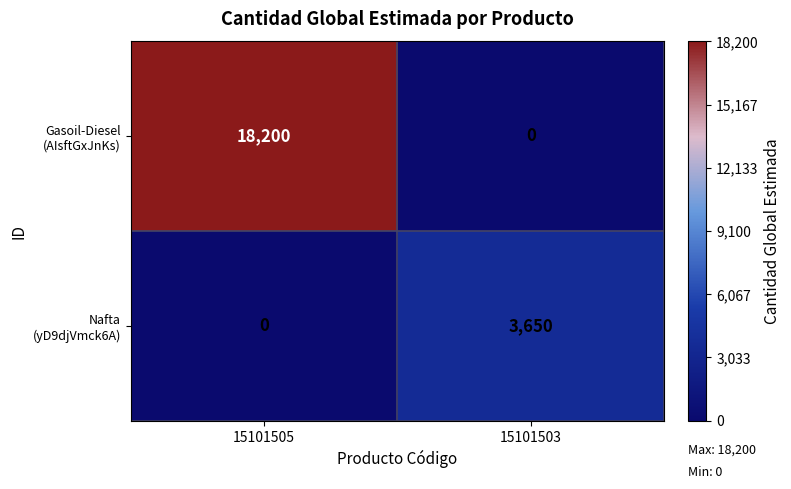

What is the greatest value displayed?

18200